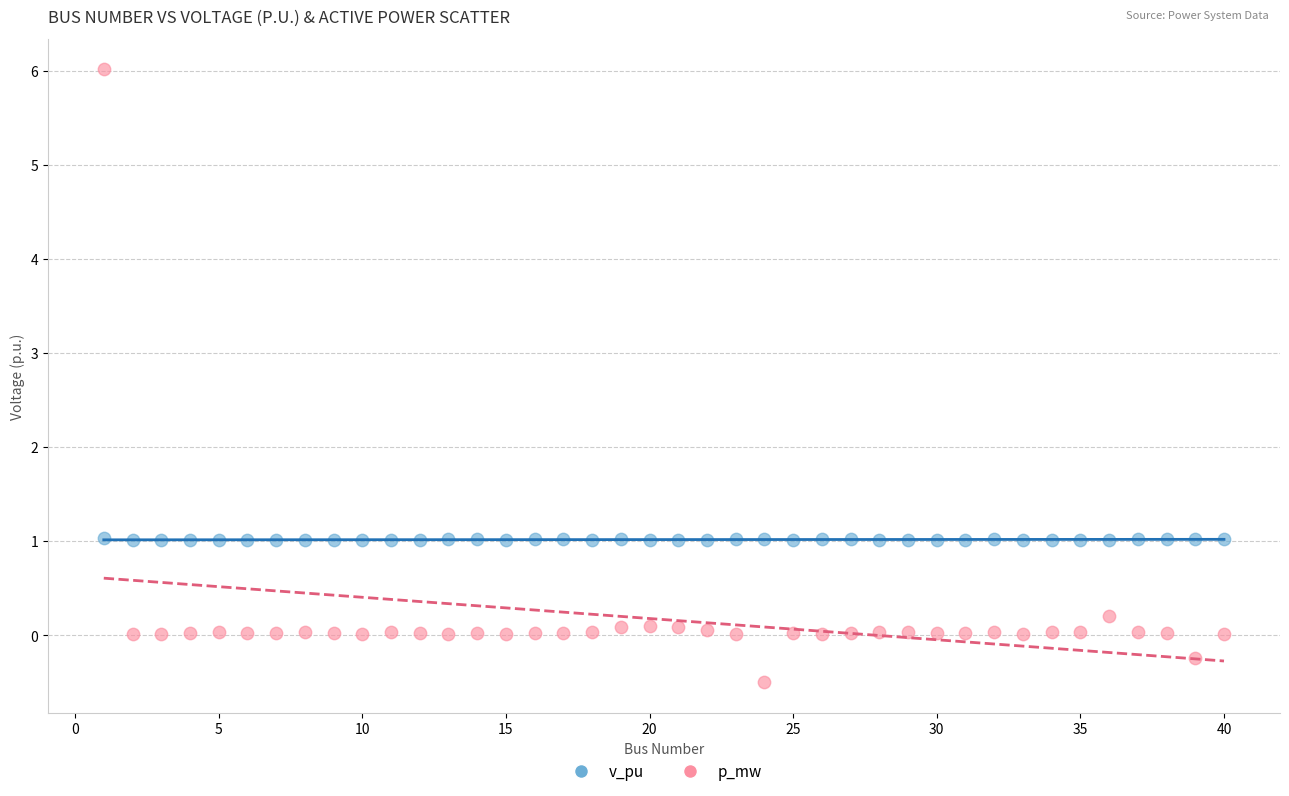

Which series contains the highest Y value?

p_mw